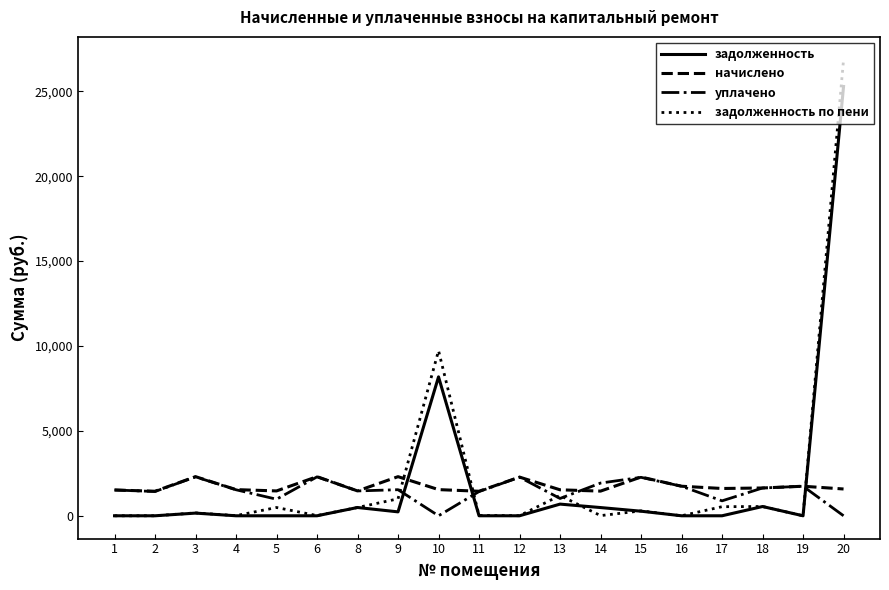

Is the value of задолженность at 11 greater than the value of начислено at 2?

No